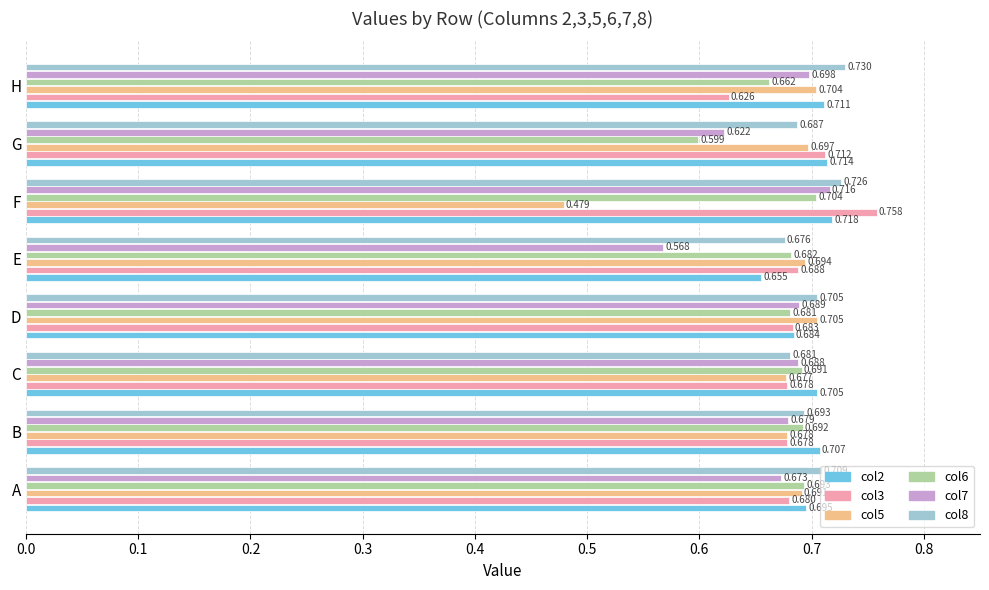

Rank the categories by col8 value from lowest to highest.

E, C, G, B, D, A, F, H